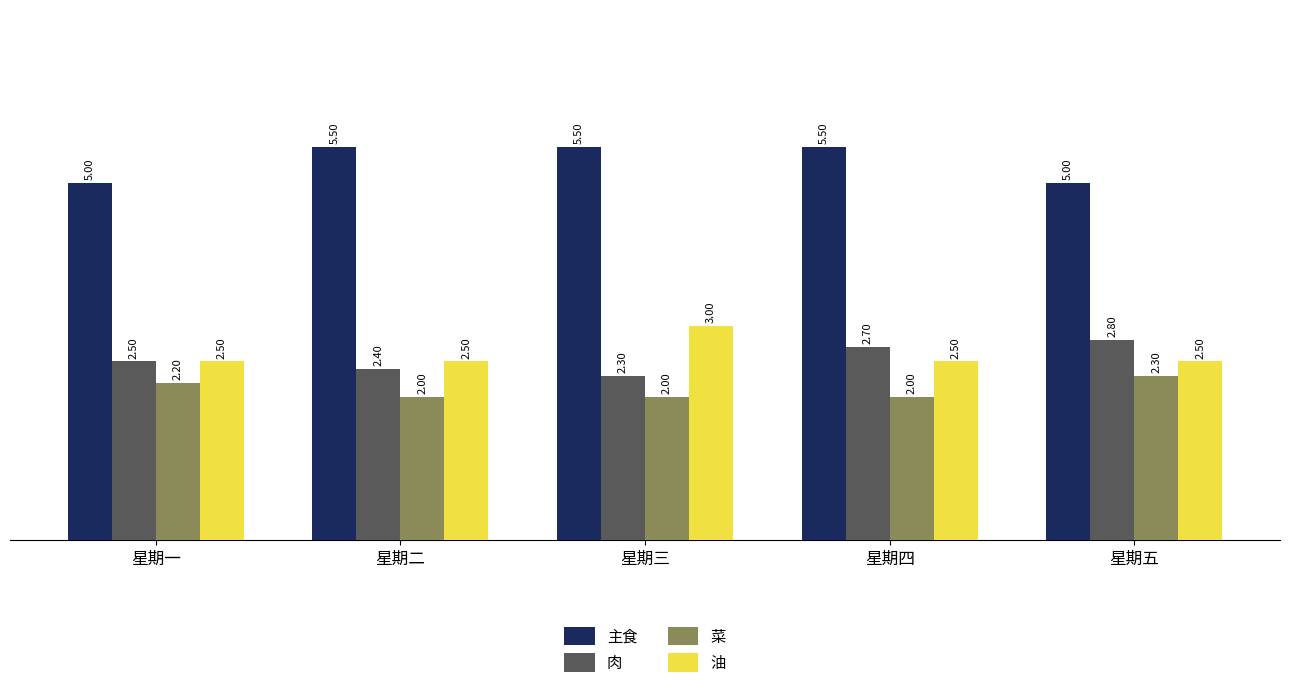

At which label does 菜 reach its peak?

星期五